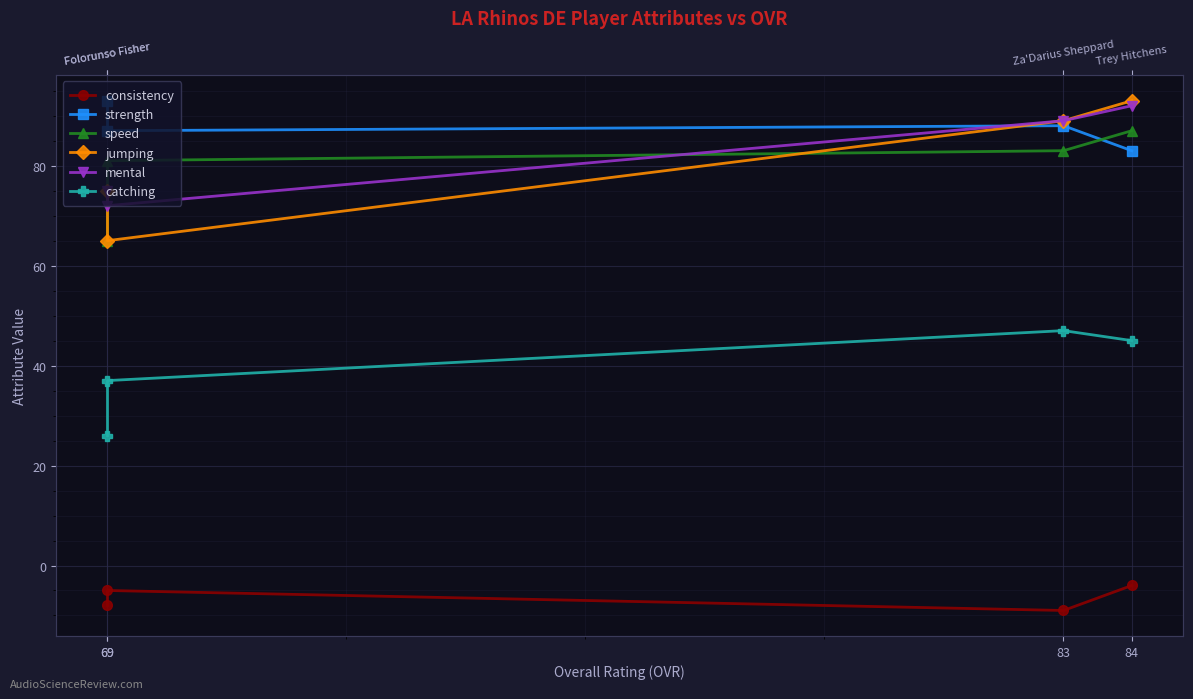

At 83, list the series in order from largest to smallest.

jumping, mental, strength, speed, catching, consistency